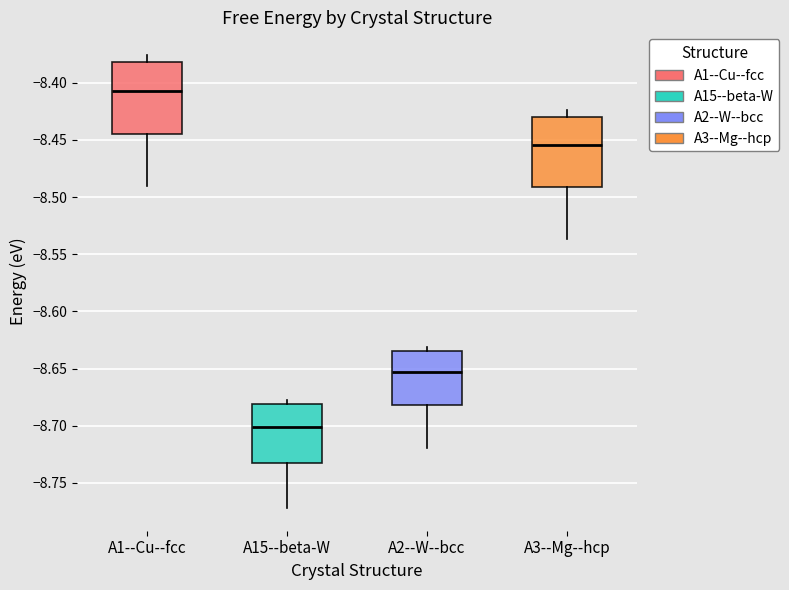

Where is the upper edge of the box for A1--Cu--fcc on the y-axis? The values are not printed on the chart, so give them approximately, as read against the axis.

-8.380